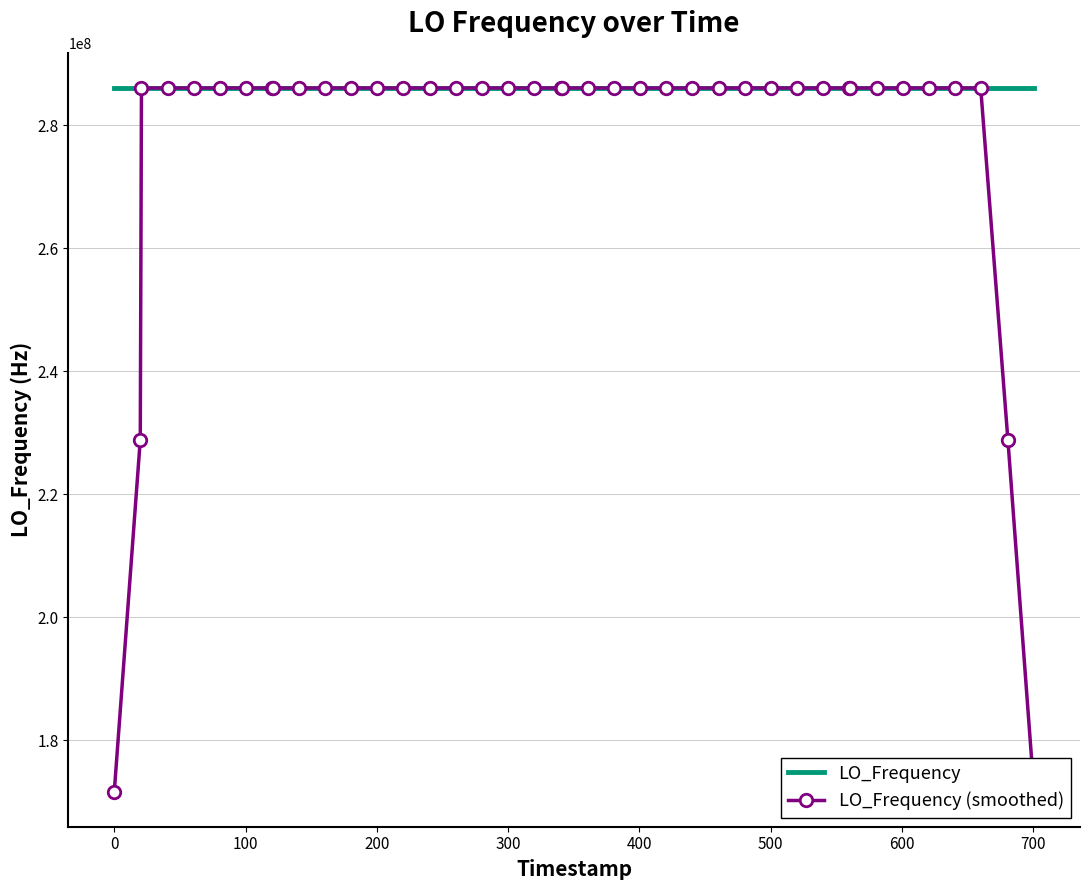

Reading right to left, transcribe all the data shown in this chart.

LO_Frequency: 286047000.9	286047001.6	286047002.5	286047000.2	286046999.4	286046996.5	286046999.5	286047002.3	286047002.3	286047002.7	286047001.8	286047003.2	286047004.3	286047002.4	286046998.4	286046998.2	286046999.0	286046998.2	286047002.8	286047005.7	286047005.7	286047003.2	286047004.2	286047000.1	286047001.8	286047001.4	286047003.8	286047000.1	286047000.7	286047001.6	286047002.0	286047004.1	286047004.1	286047002.2	286047000.1	286047002.7	286047001.0	286047002.3	286047002.3	286047002.1
LO_Frequency (smoothed): 171628201.0	228837601.0	286047000.9	286047000.0	286046999.6	286046999.6	286047000.0	286047000.7	286047001.7	286047002.5	286047002.9	286047002.9	286047002.0	286047001.3	286047000.5	286046999.2	286046999.3	286047000.8	286047002.3	286047003.1	286047004.3	286047003.8	286047003.0	286047002.1	286047002.3	286047001.4	286047001.6	286047001.5	286047001.6	286047001.7	286047002.5	286047002.8	286047002.5	286047002.6	286047002.0	286047001.7	286047001.7	286047002.1	228837601.5	171628201.3